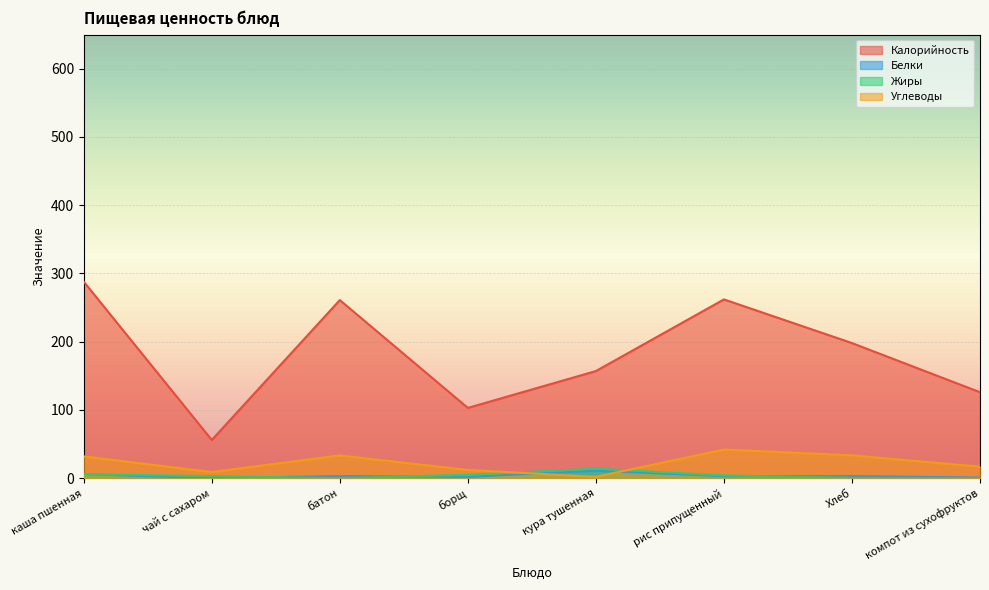

At which label does Углеводы first exceed 32?

батон